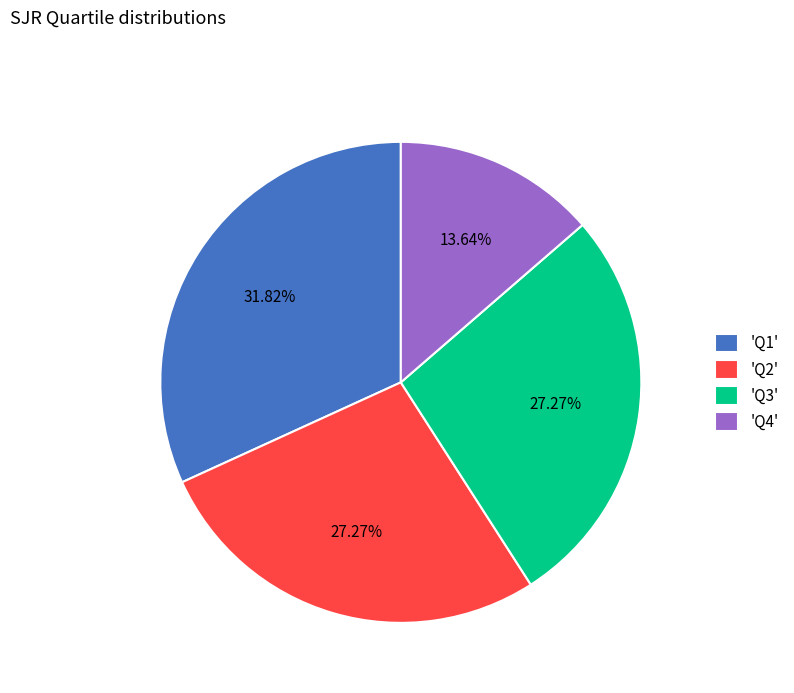

Is there any slice that represents more than half of the pie?

No